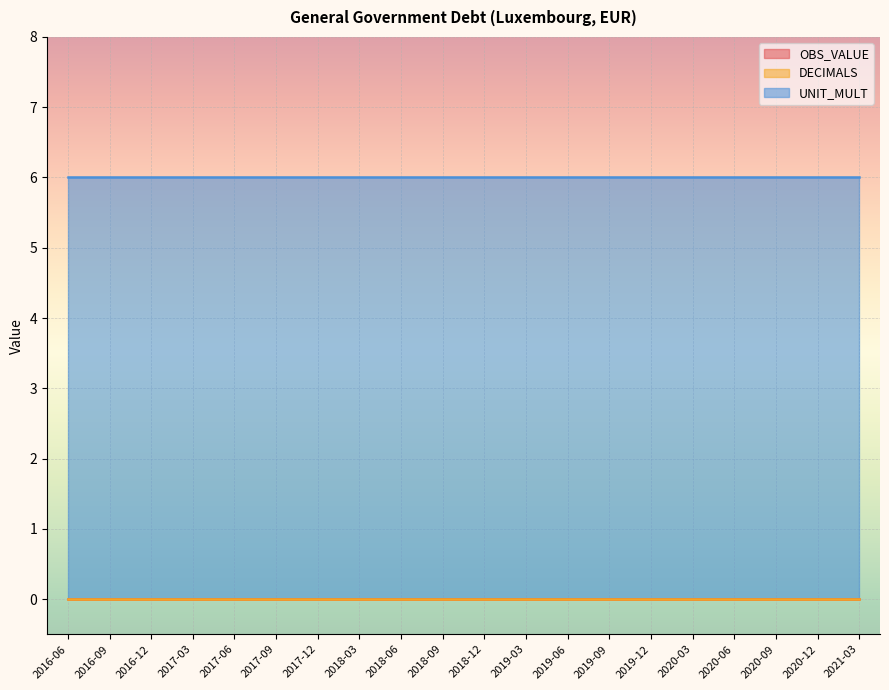

How many data points does each series have?

20